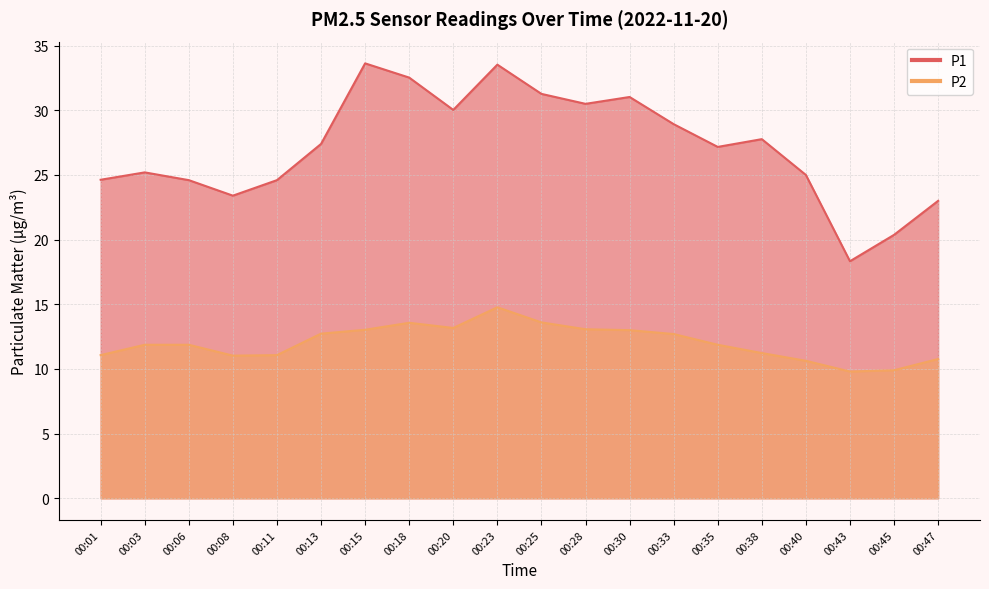

What is the approximate value of P2 at 00:11?

11.1